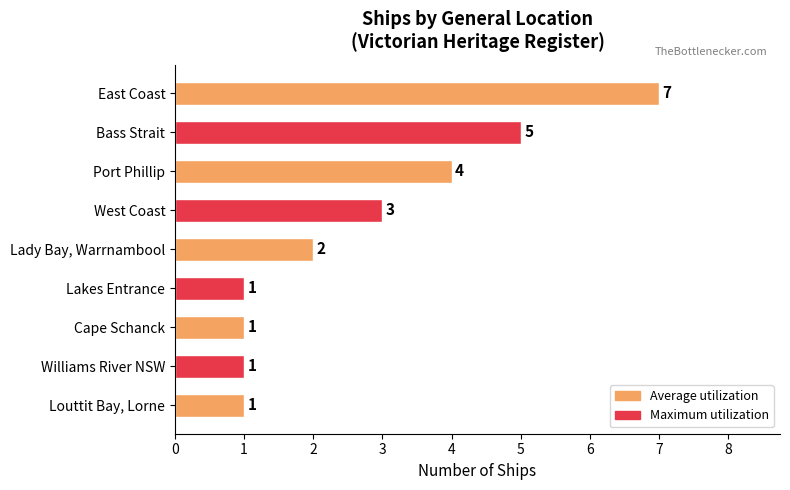

What is the greatest value displayed?

7